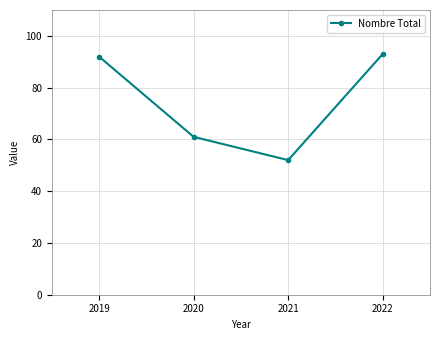

How many points are lower than both their immediate neighbors (excluding endpoints)?

1